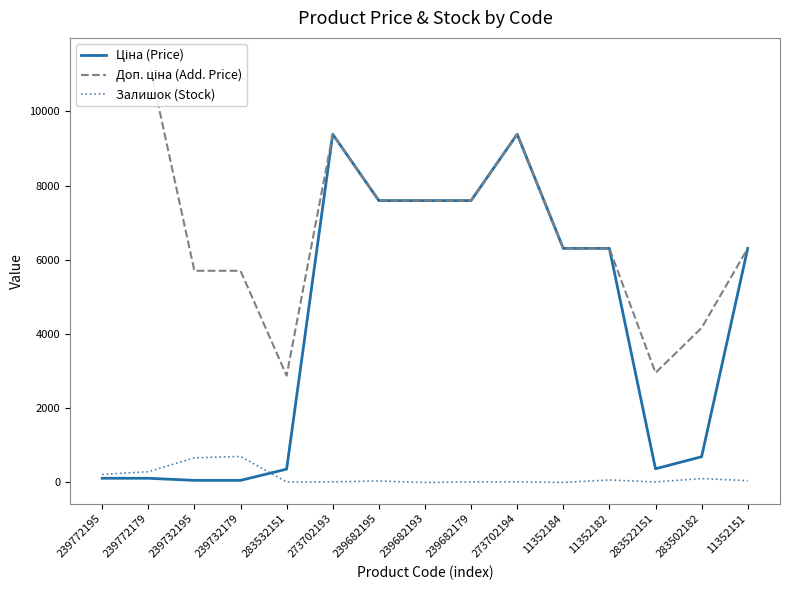

What is the label of the 12th point from the left?

11352182